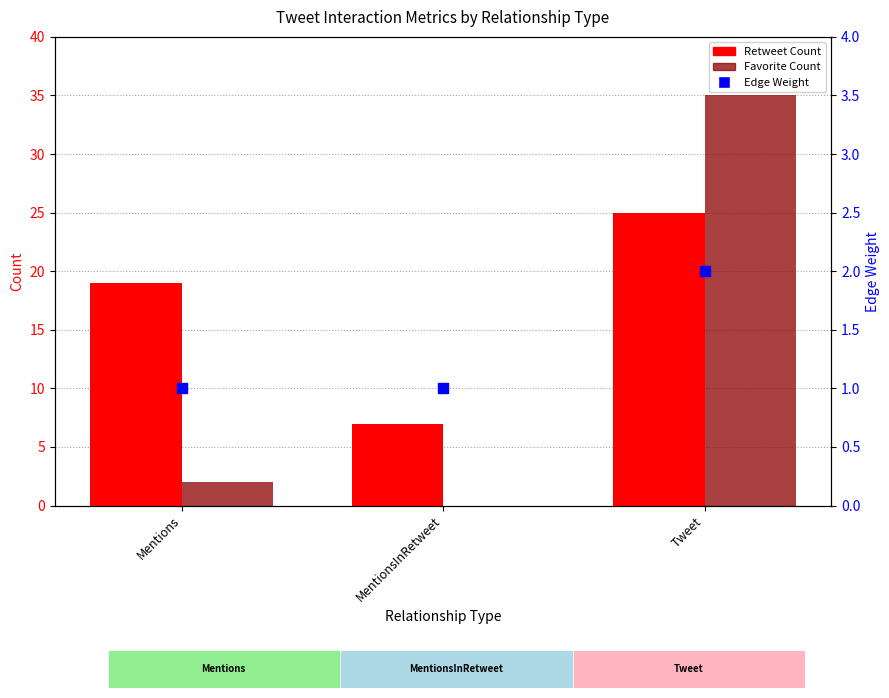

What are all the series names shown in the legend?

Retweet Count, Favorite Count, Edge Weight